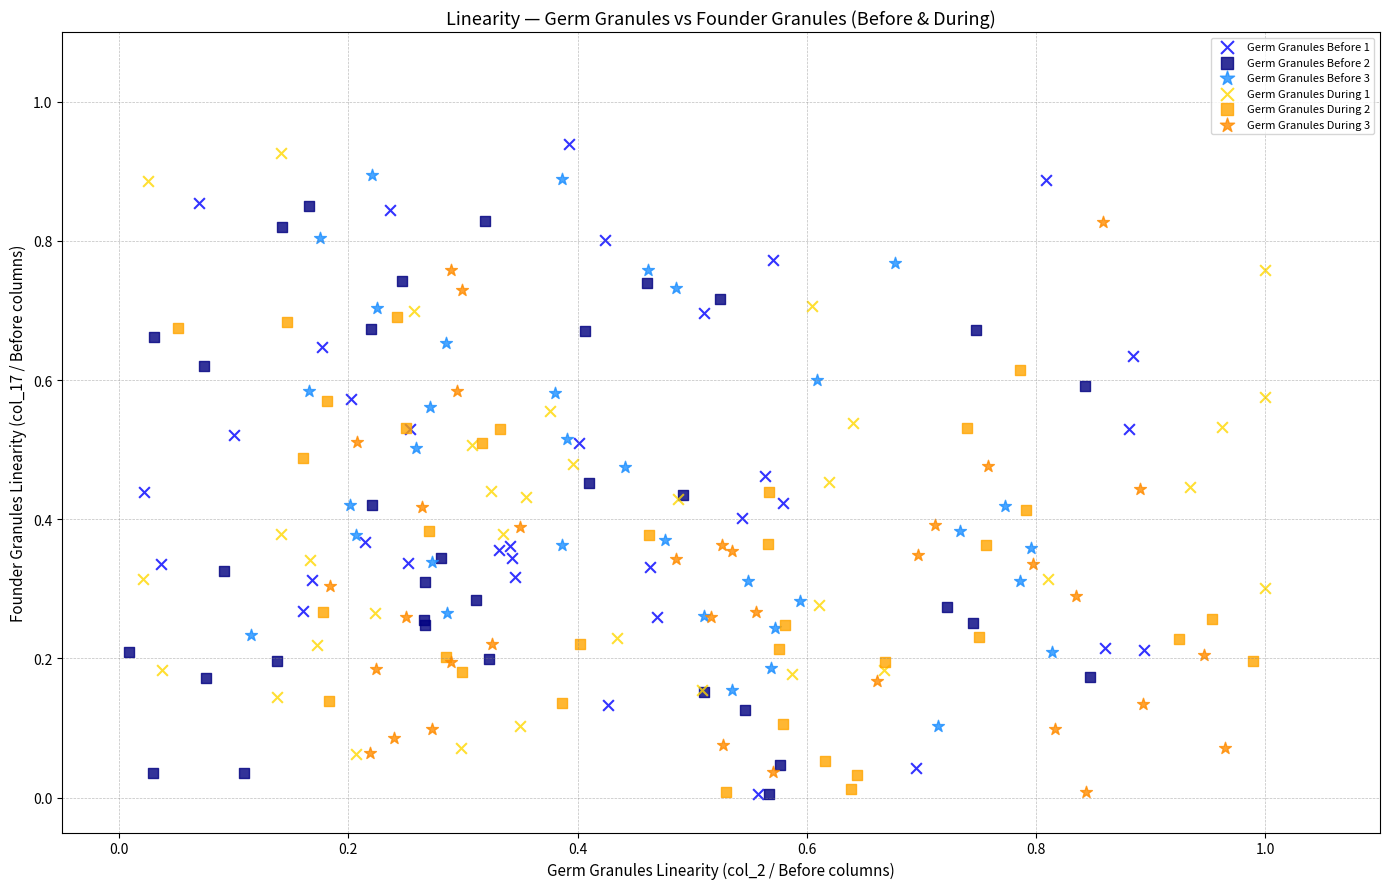

What are all the series names shown in the legend?

Germ Granules Before 1, Germ Granules Before 2, Germ Granules Before 3, Germ Granules During 1, Germ Granules During 2, Germ Granules During 3